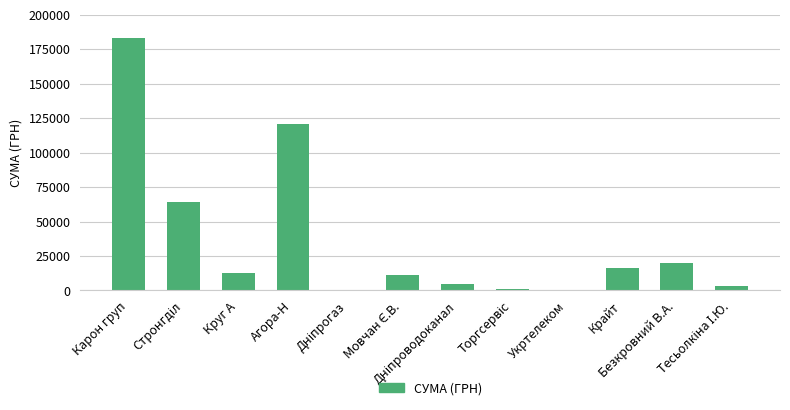

What is the greatest value displayed?

183316.5